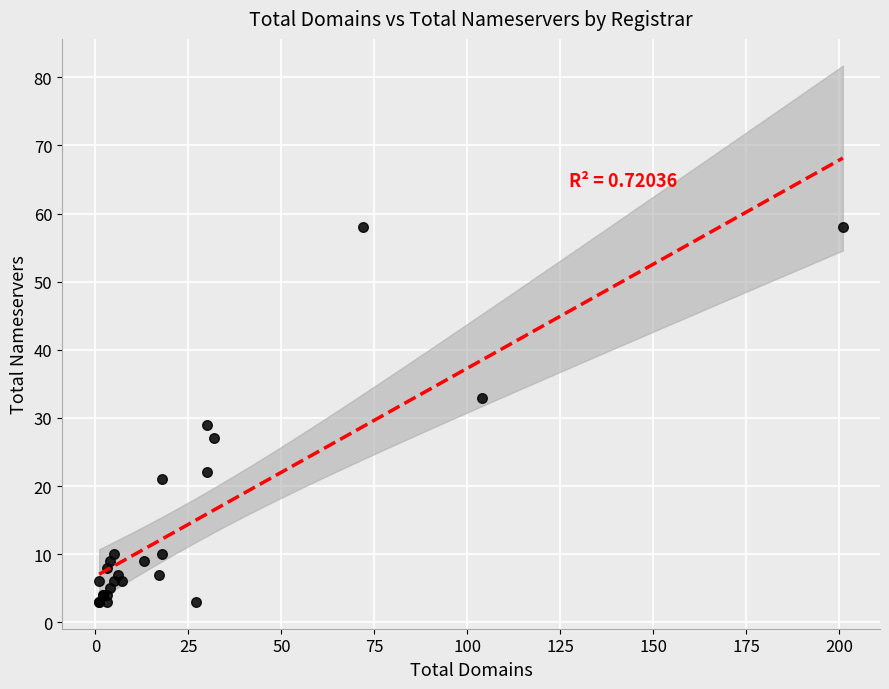

What Y value in the scatter plot is closest to 30?

29